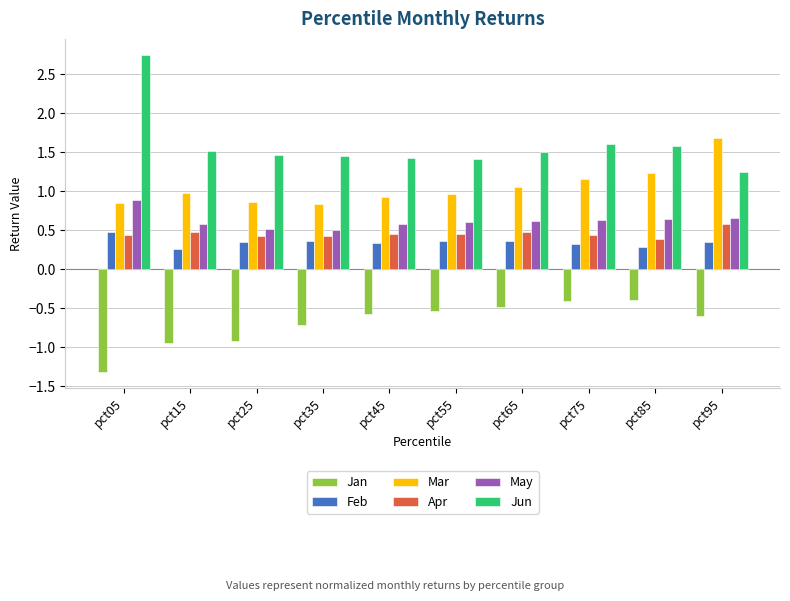

Rank the series at pct35 from highest to lowest value.

Jun, Mar, May, Apr, Feb, Jan